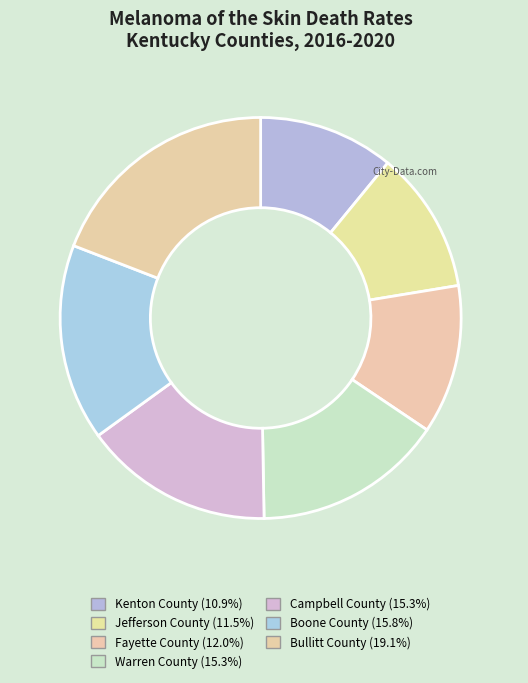

Which slice is the largest?

Bullitt County